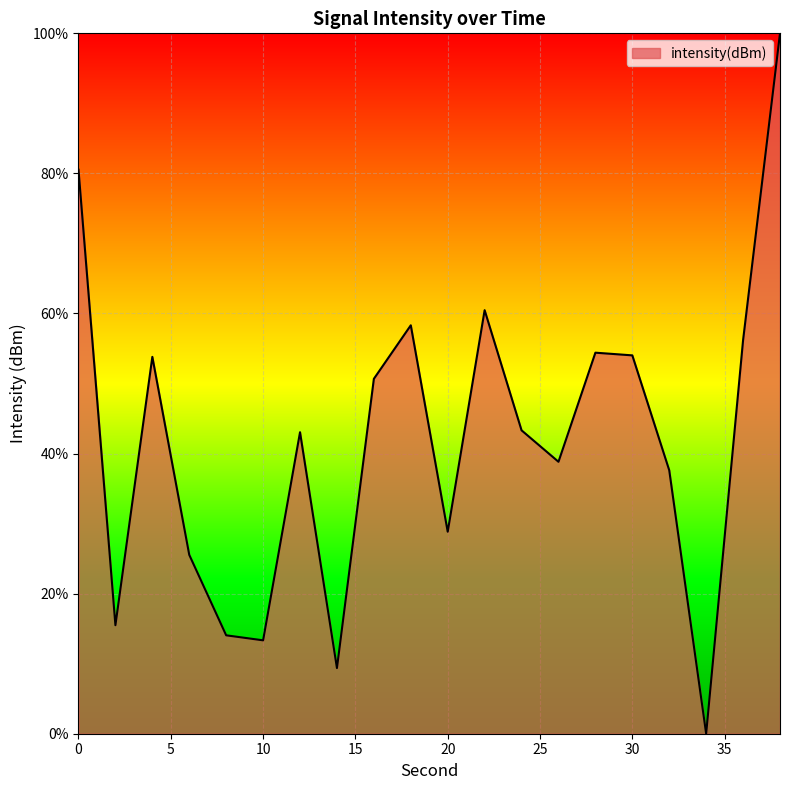

What is the maximum value shown in the chart?

100.0